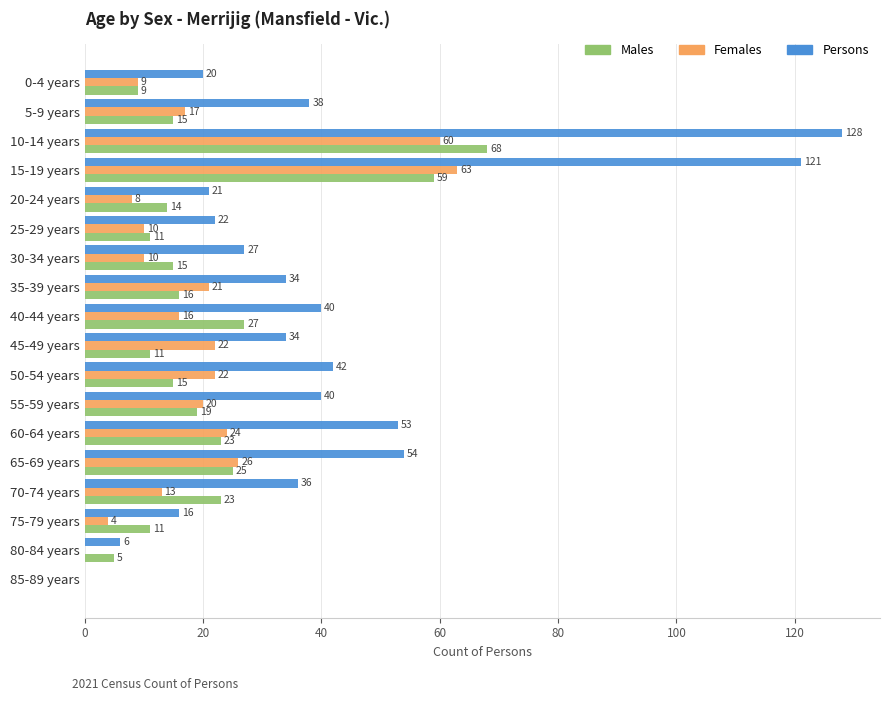

Read the Females value at 50-54 years, to the nearest 5.

20